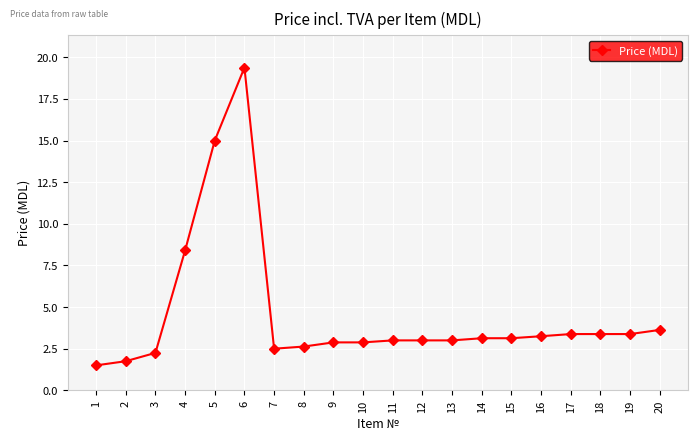

At which category does the data reach its first local peak?

6